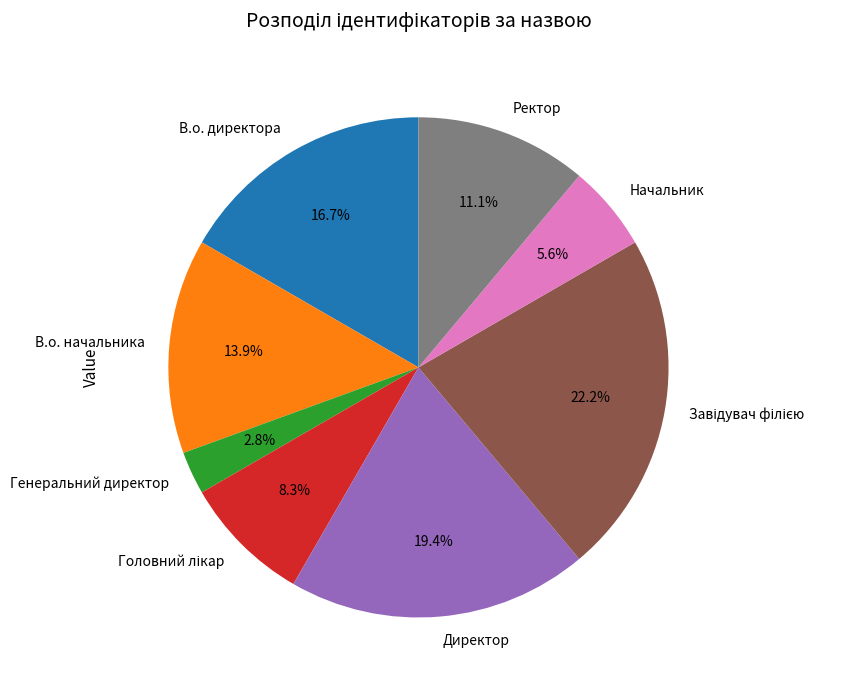

Is there any slice that represents more than half of the pie?

No